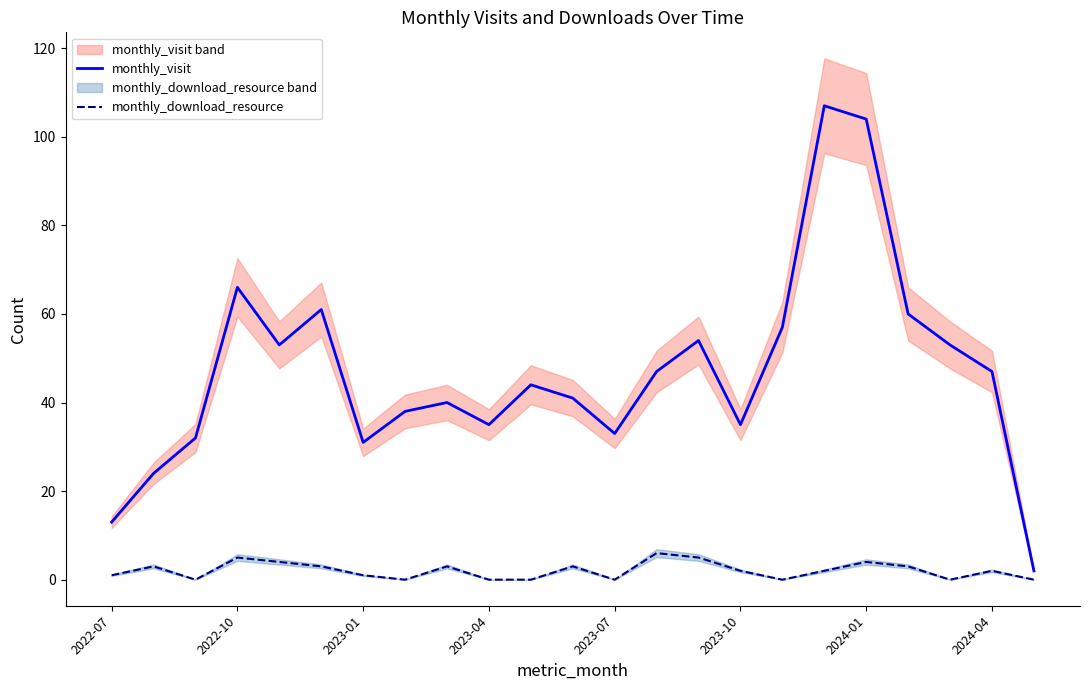

True or false: monthly_download_resource and monthly_visit intersect in this chart.

False